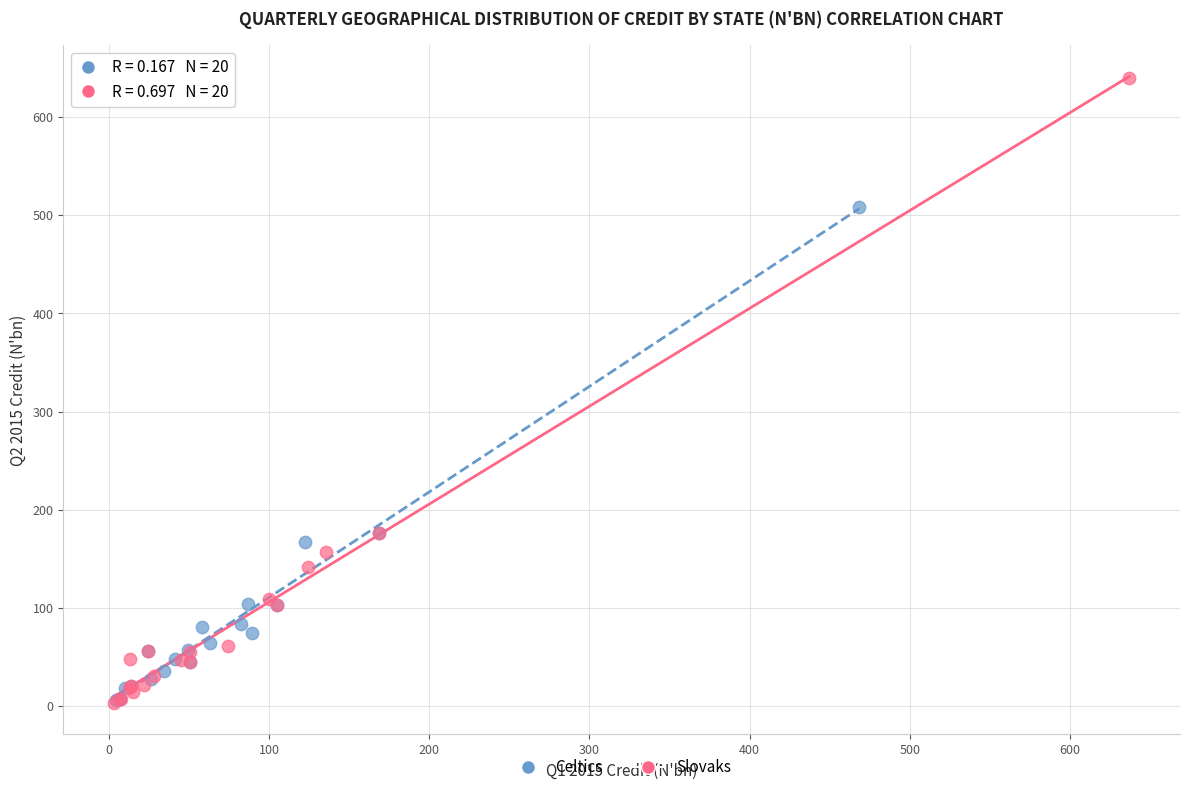

Which series reaches the maximum Y coordinate?

Slovaks